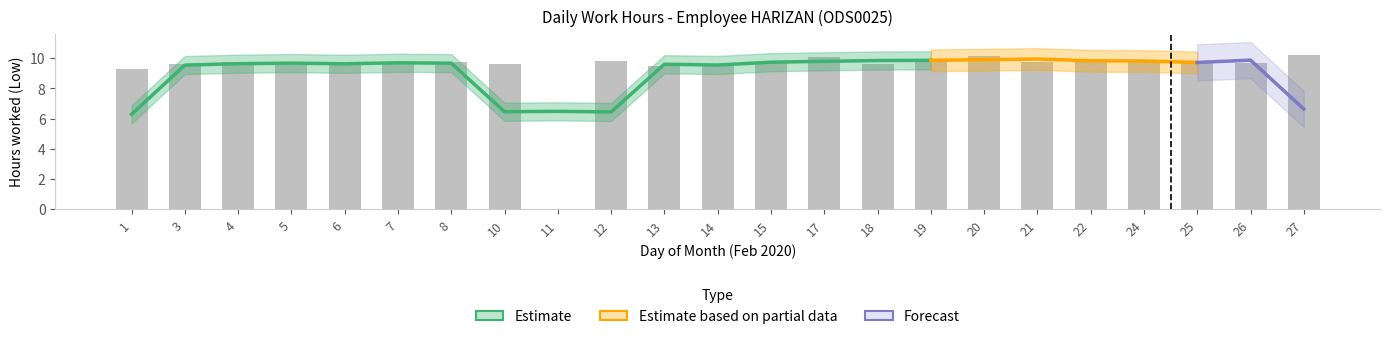

How many positive values are there?

22